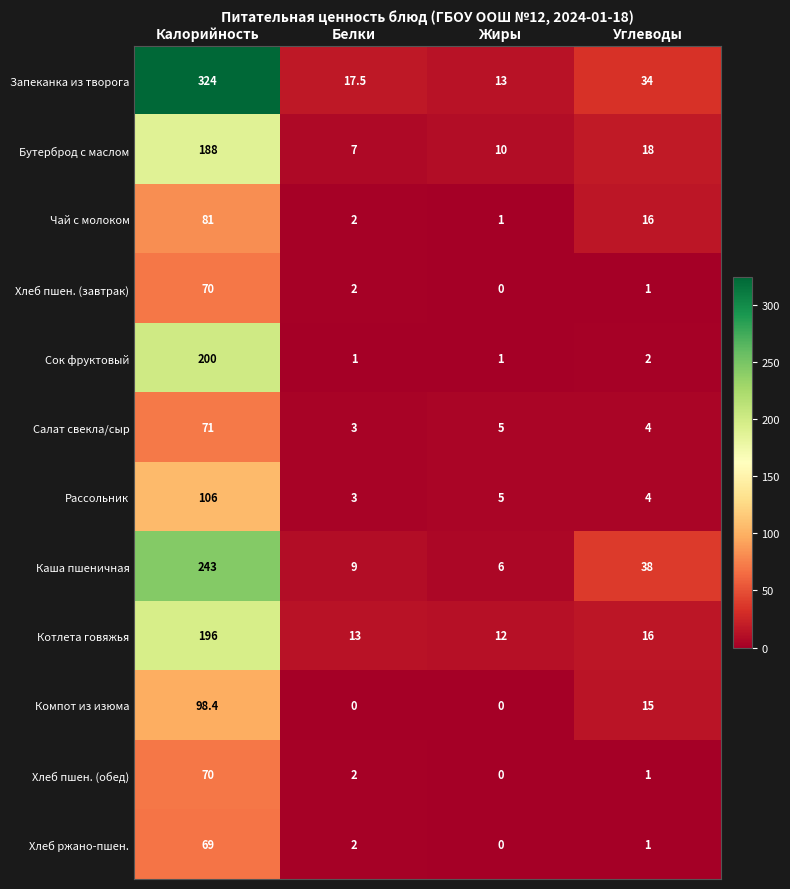

What is the maximum value shown in the chart?

324.0